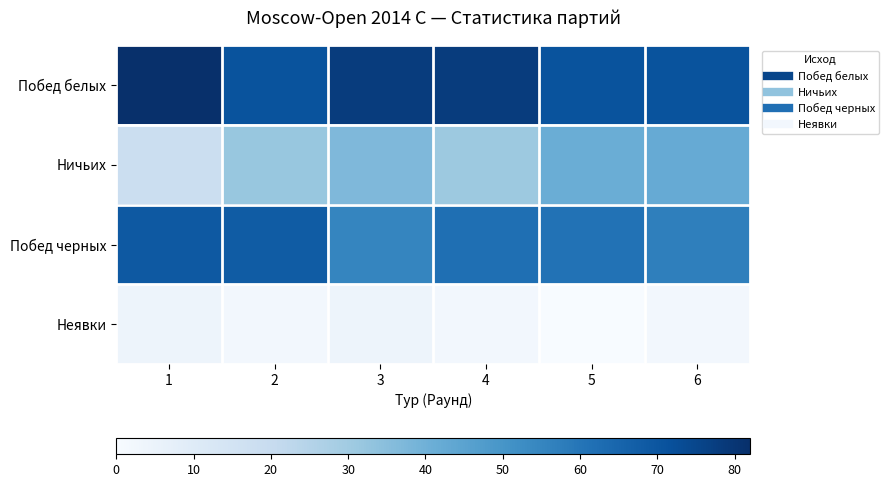

Count the number of data series in this chart.

4